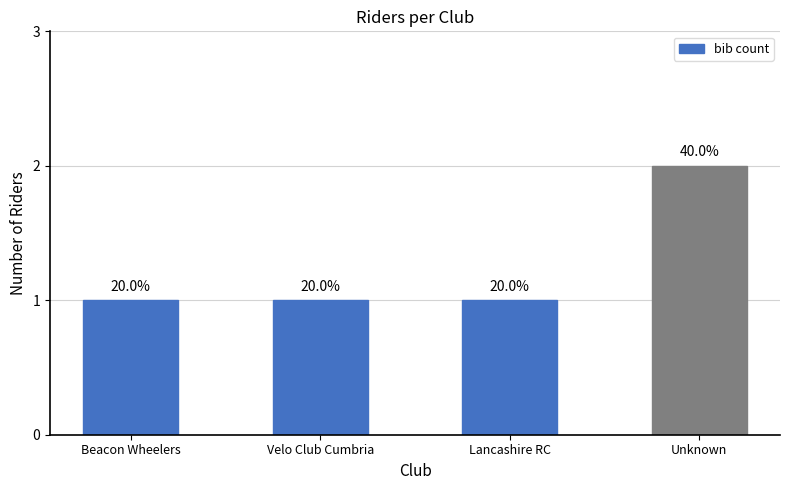

What is the label of the 1st bar from the right?

Unknown